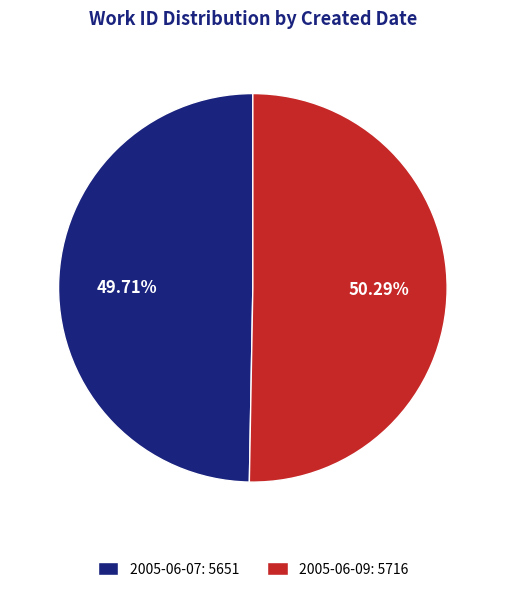

The 2005-06-07 slice represents 36% of the pie. True or false?

False